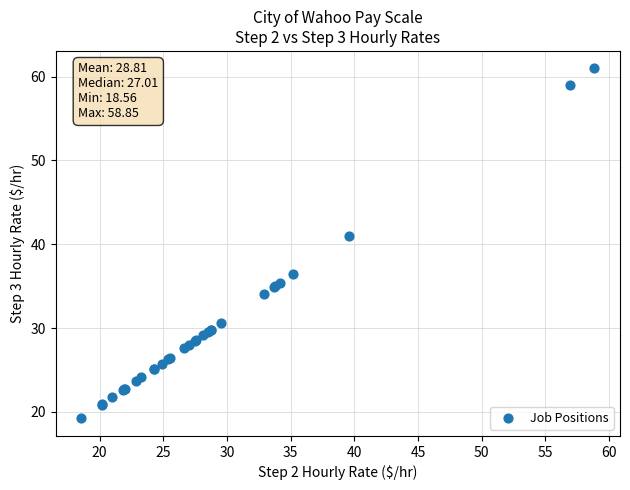

What Y value in the scatter plot is closest to 40?

41.0